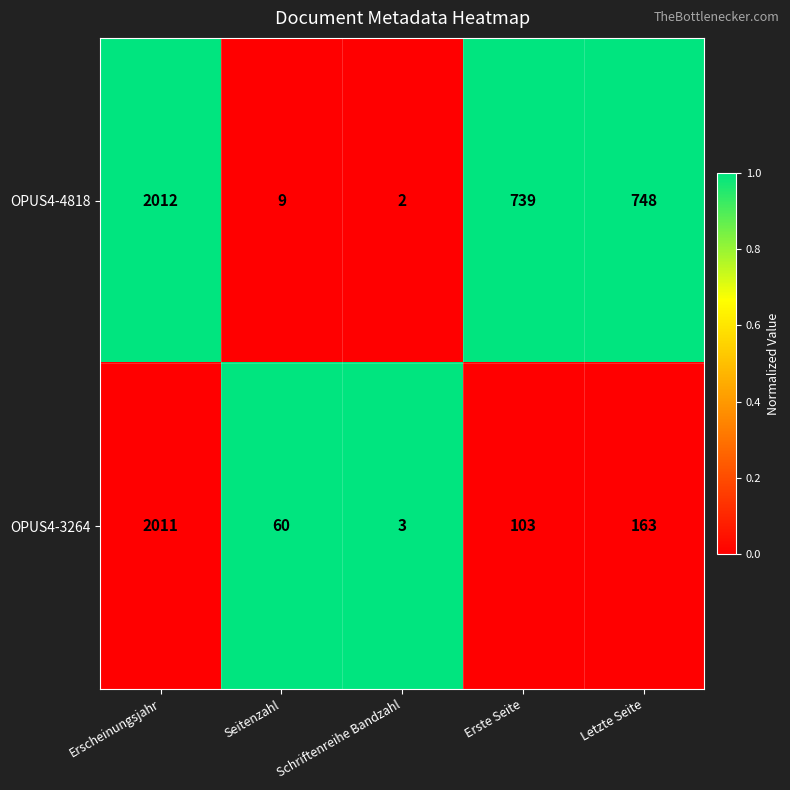

What is the difference between the OPUS4-3264 values at Erscheinungsjahr and Letzte Seite?

1848